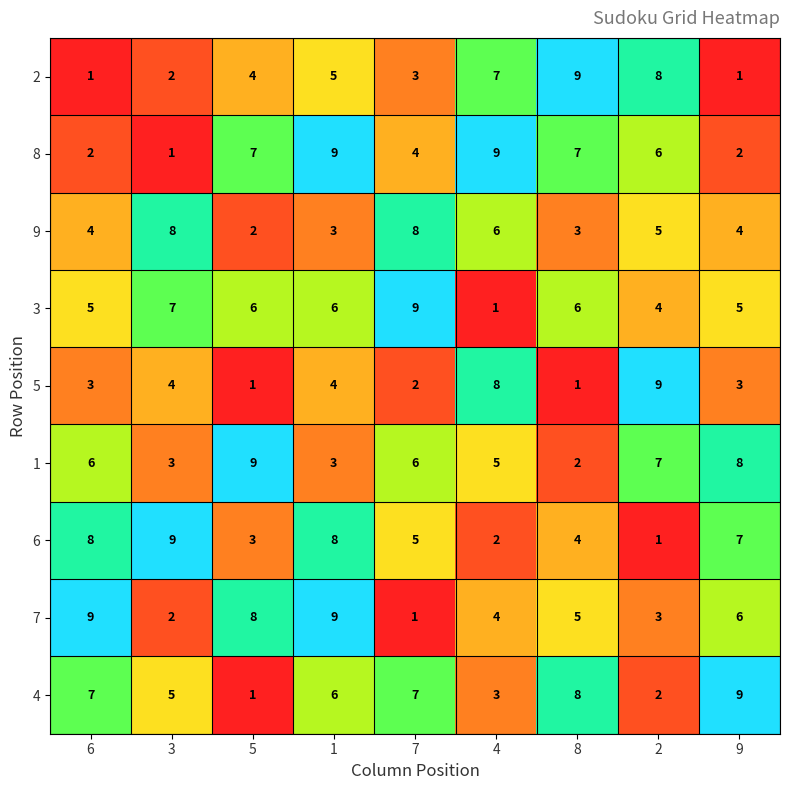

What is the total value across all series at 4?

45